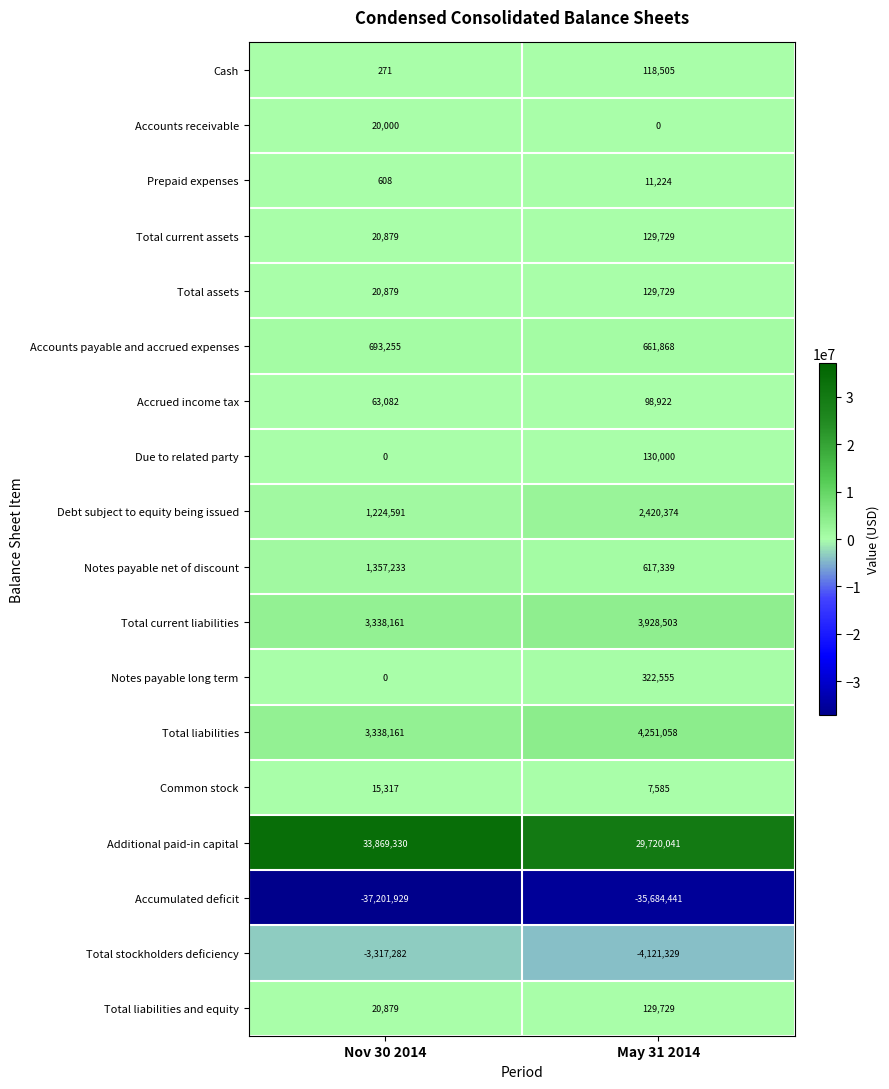

What is the approximate value of Accumulated deficit at Nov 30 2014?

-37201929